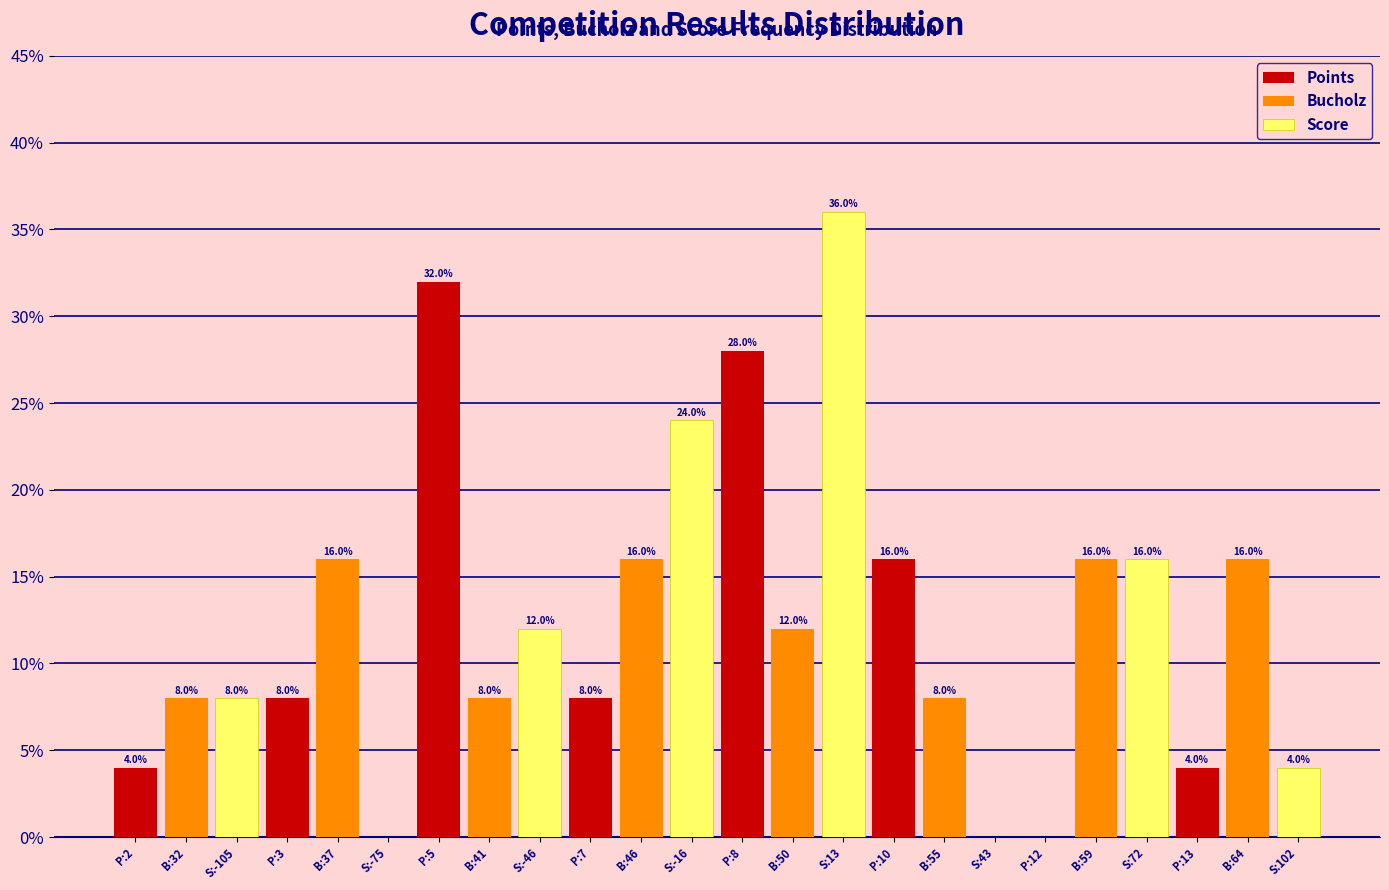

At which label does Score reach its peak?

B:50